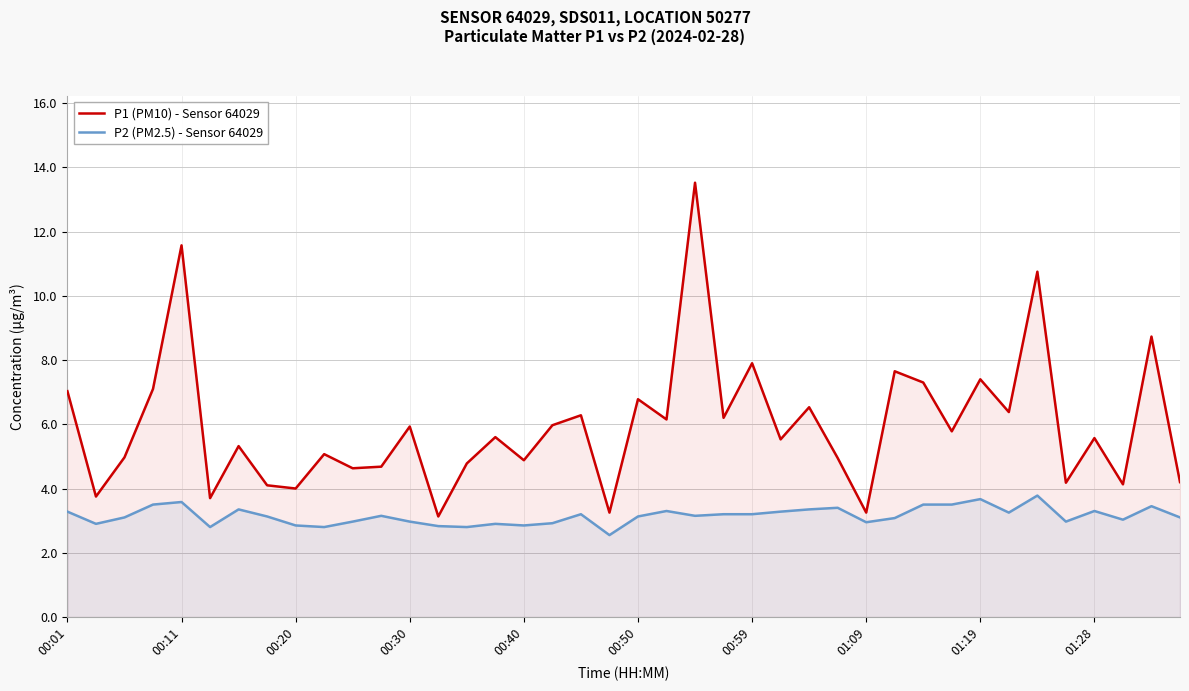

Which series has the widest spread of values?

P1 (PM10) - Sensor 64029